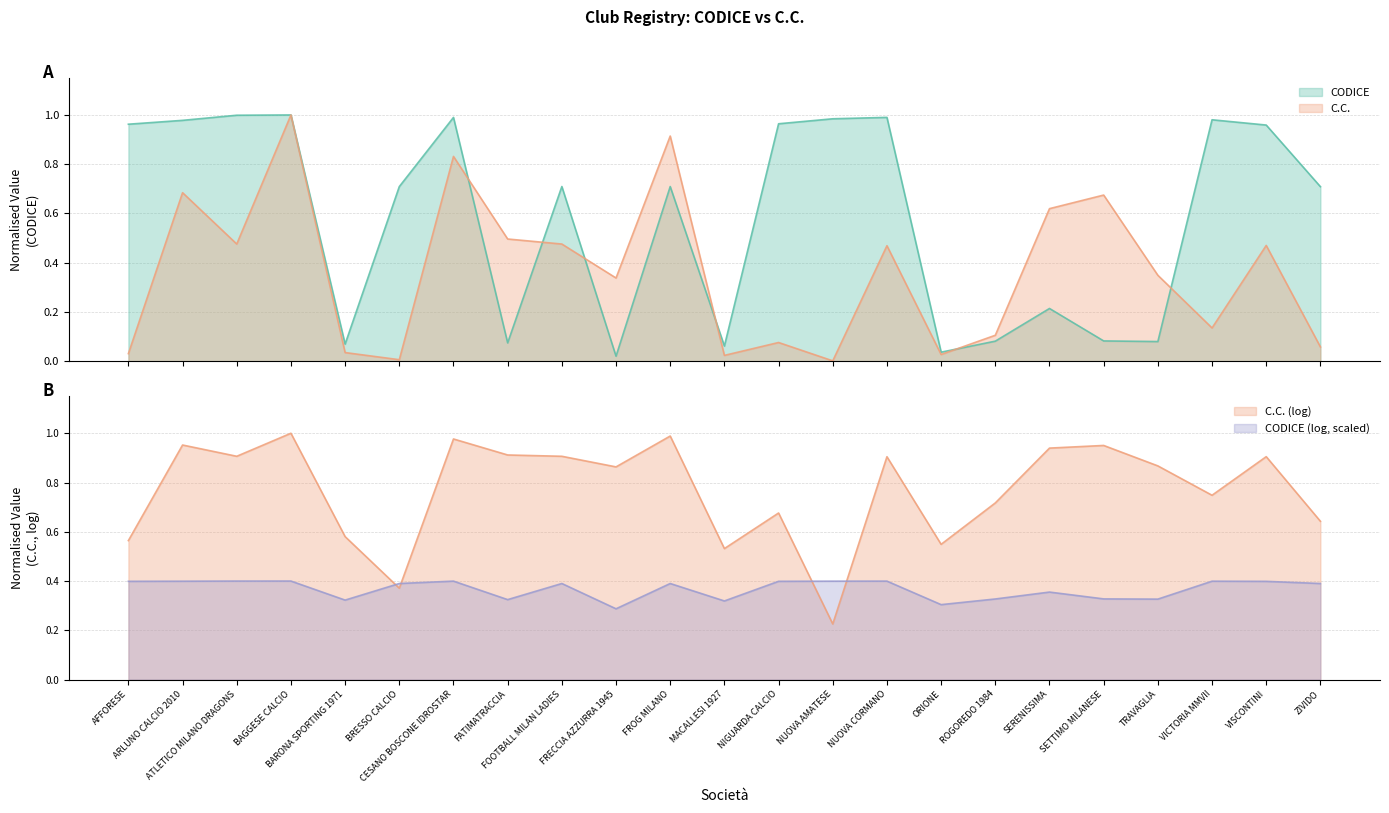

Is it true that C.C. equals 0.0 at NUOVA AMATESE?

False